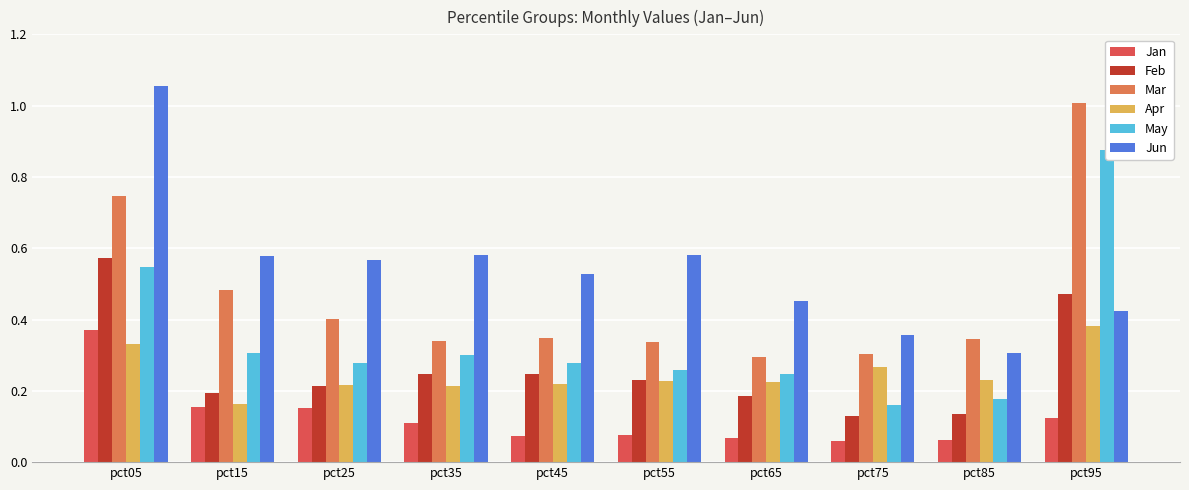

The May series shows 0.3 at pct35. True or false?

True